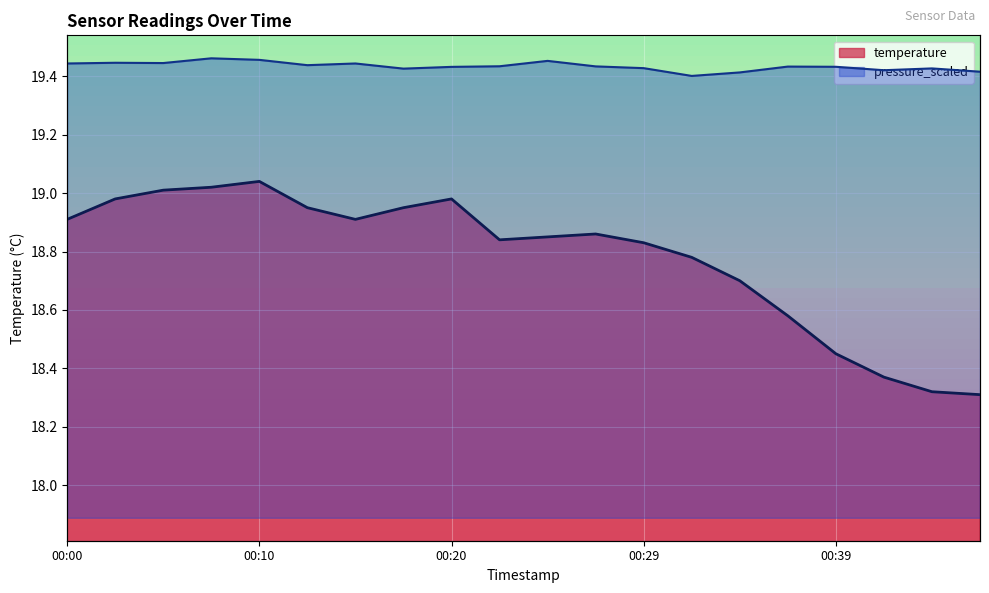

Which series changed the most between 00:05 and 00:46?

temperature